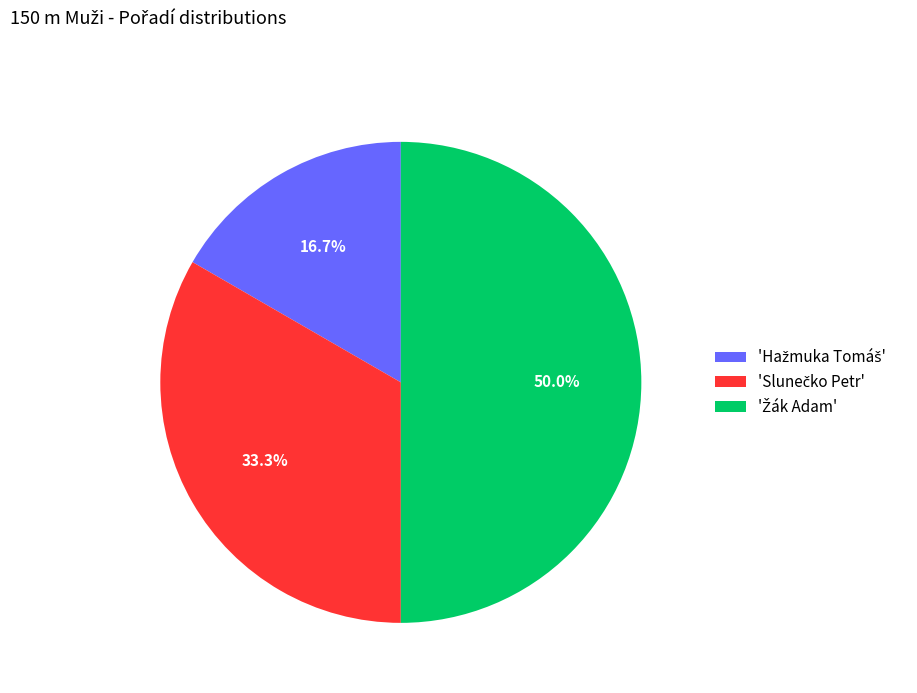

Is there any slice that represents more than half of the pie?

No